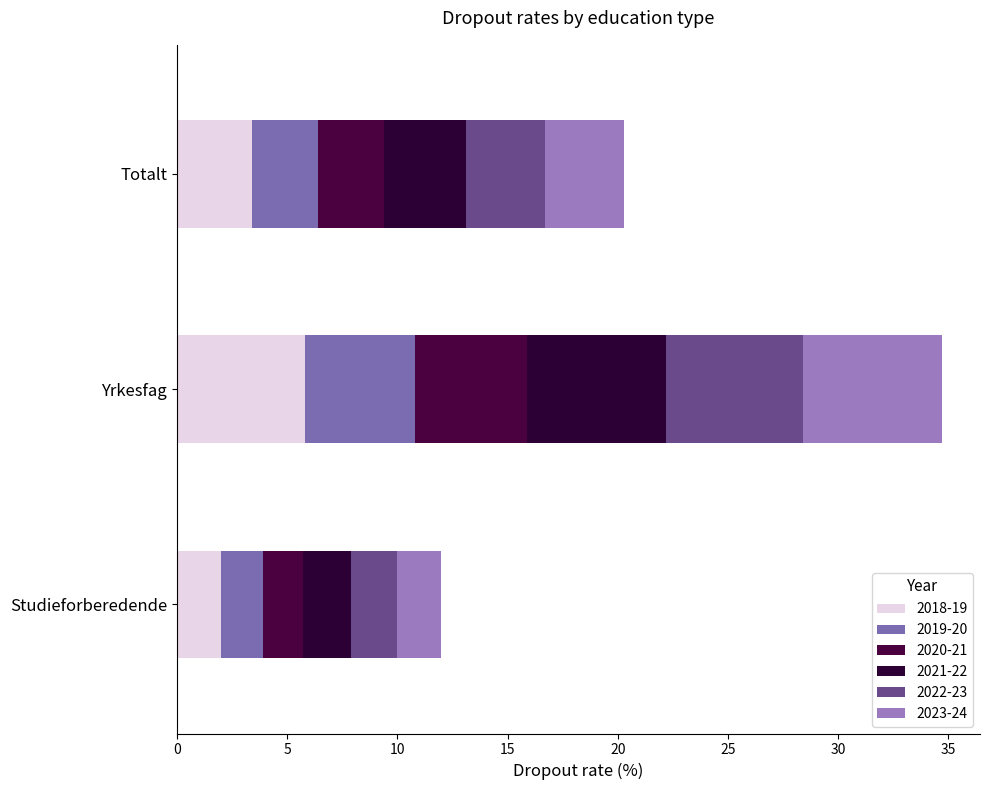

True or false: 2021-22 has a value of 1.5 at Studieforberedende.

False